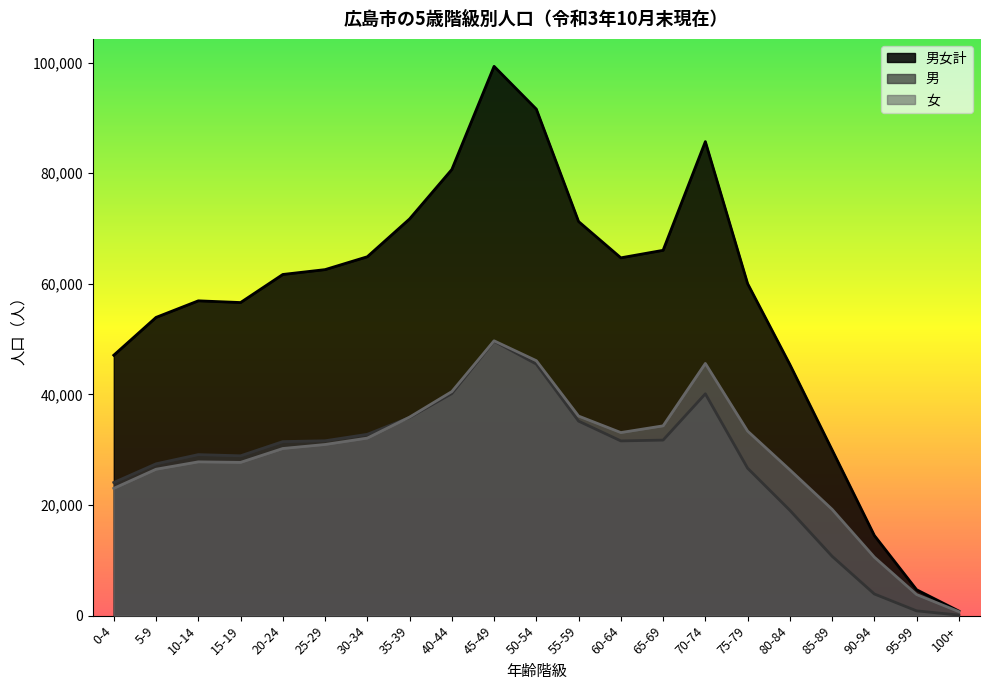

At which label is 女 closest to 25212?

80-84